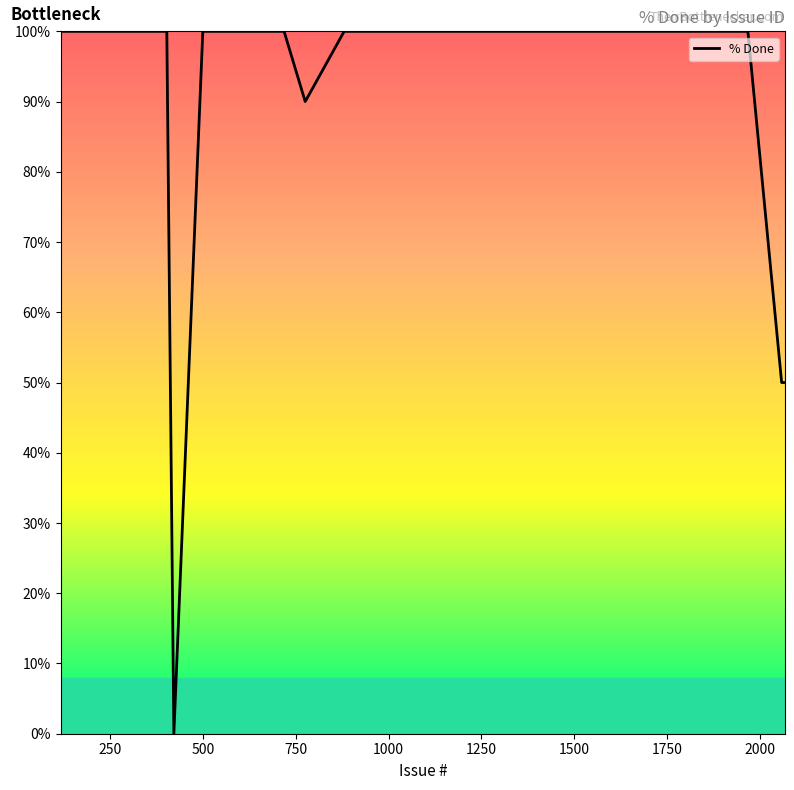

What is the maximum value shown in the chart?

100